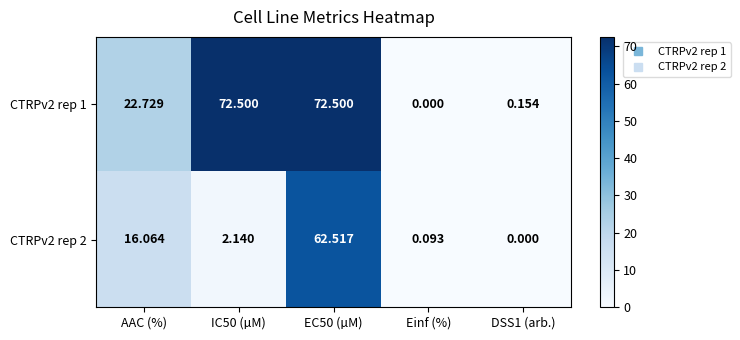

At which label is CTRPv2 rep 2 closest to 31?

AAC (%)